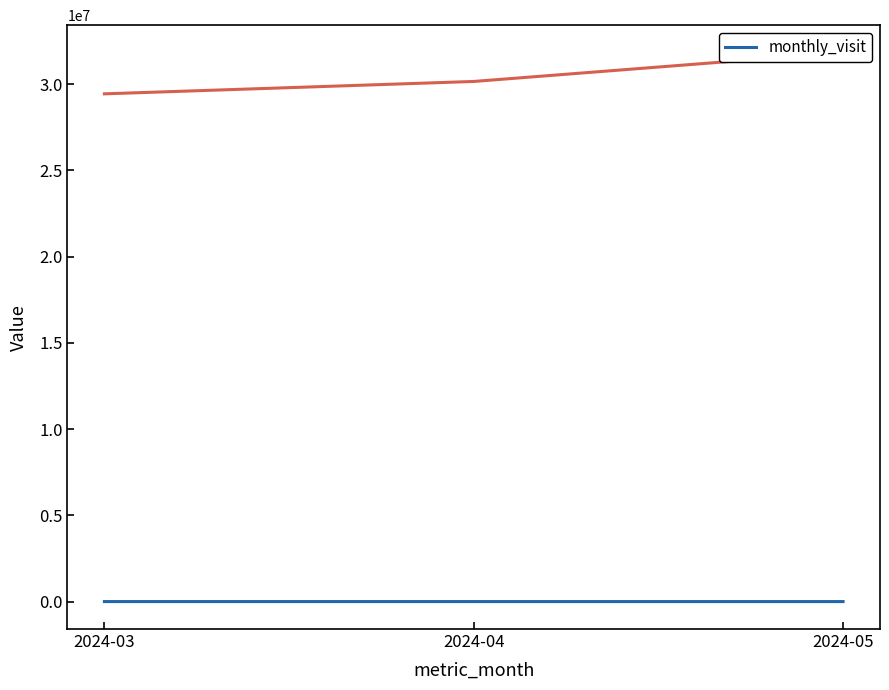

Count the number of values greater than 23.

1